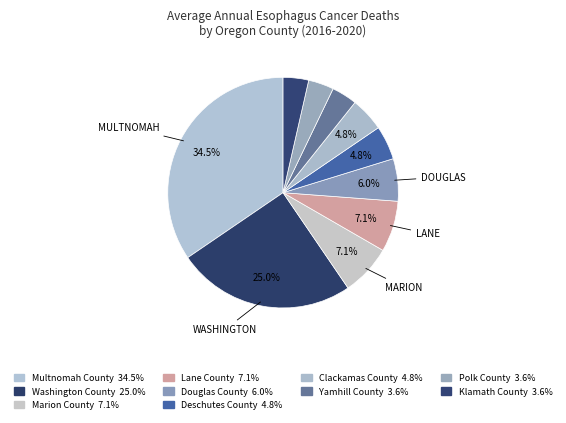

Count the number of slices in the pie.

10